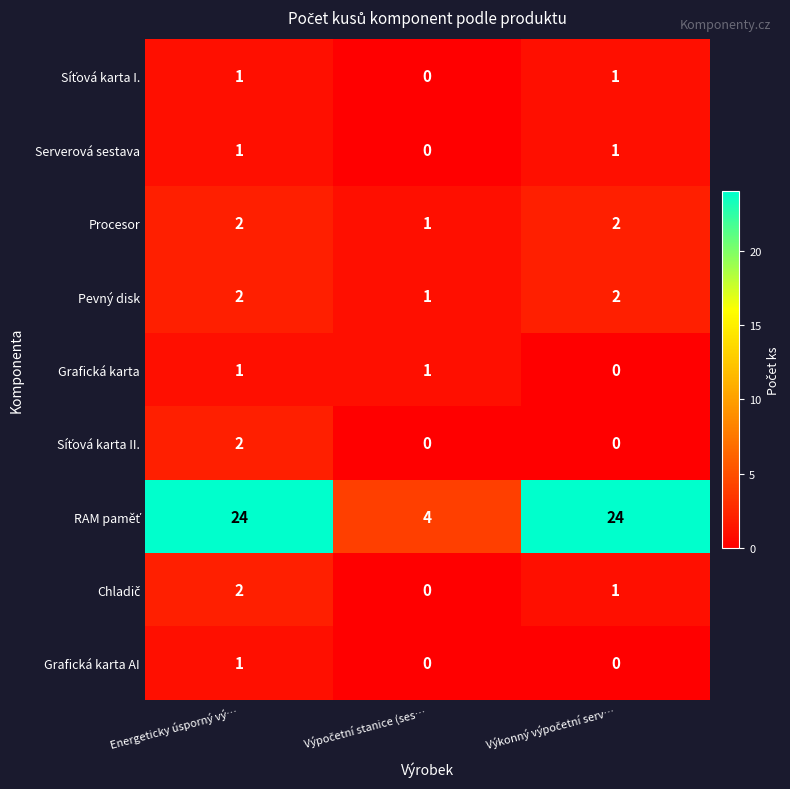

What is the spread (max minus min) of values at Energeticky úsporný vý…?

23